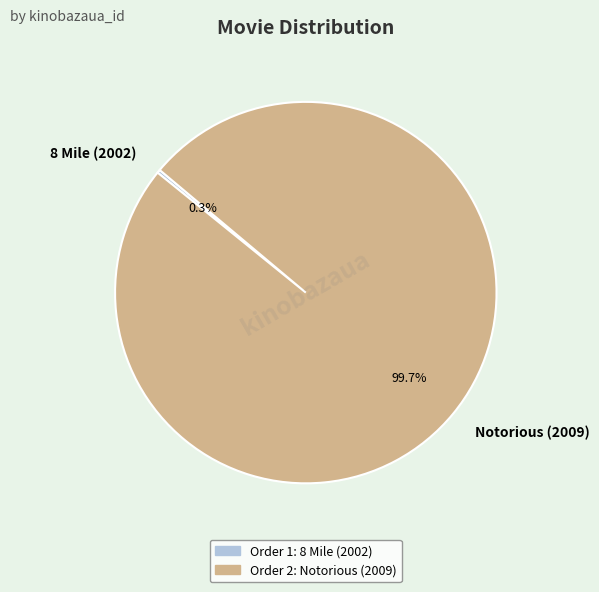

To the nearest percent, what is the difference between the largest and smallest slice percentages?

99%